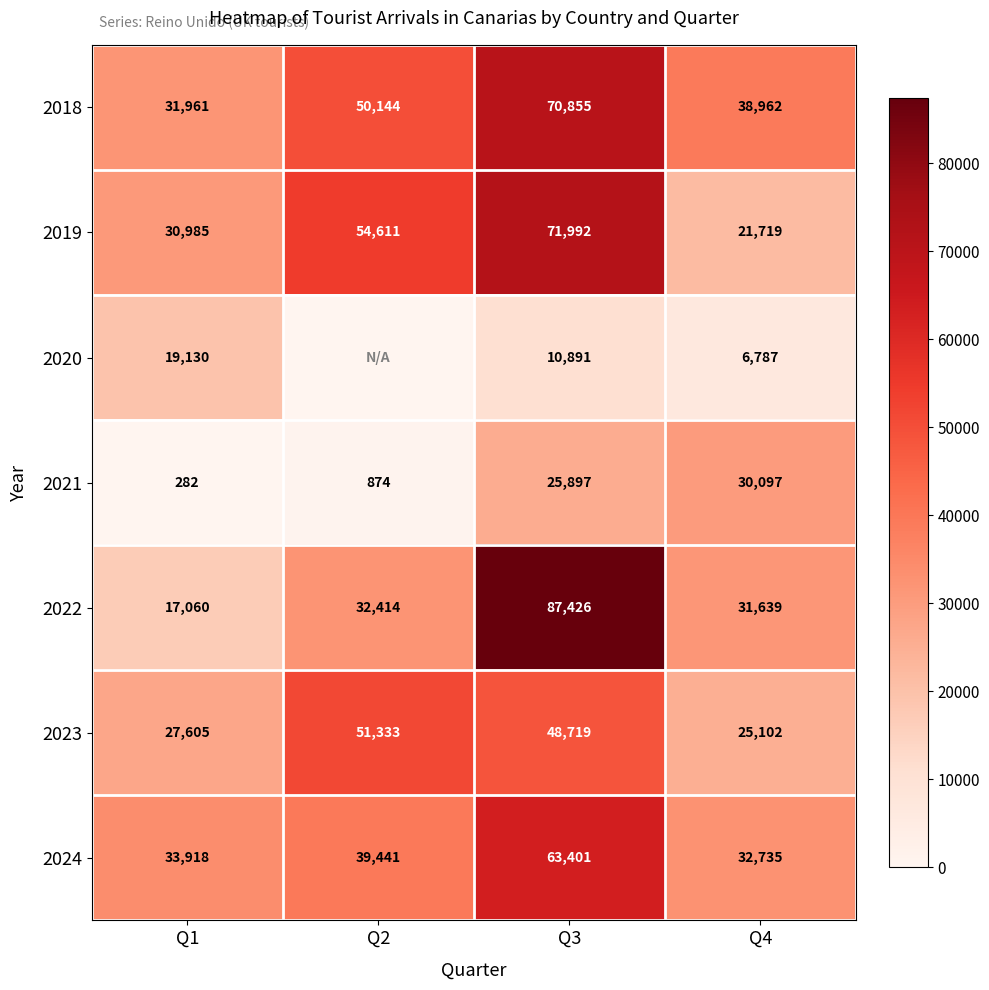

How many data points does each series have?

4